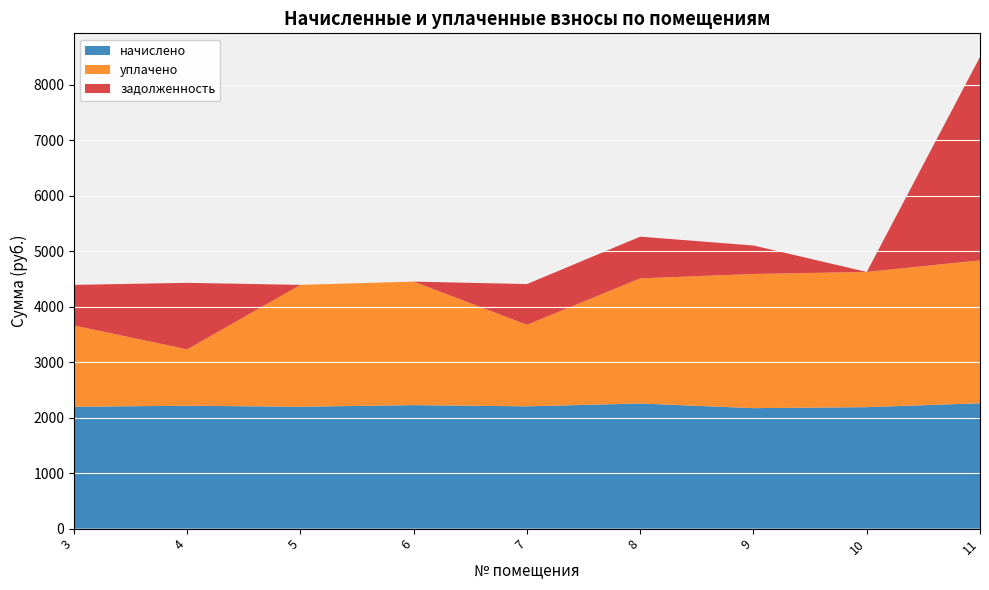

Reading left to right, extract all data points from this chart.

начислено: 3=2195.9	4=2214.3	5=2195.9	6=2225.2	7=2203.3	8=2254.6	9=2170.7	10=2188.6	11=2258.3
уплачено: 3=1464.0	4=1015.4	5=2195.9	6=2225.2	7=1468.8	8=2254.6	9=2417.2	10=2436.4	11=2574.5
задолженность: 3=732.0	4=1198.9	5=0.0	6=0.1	7=734.4	8=751.5	9=513.0	10=0.0	11=3666.2